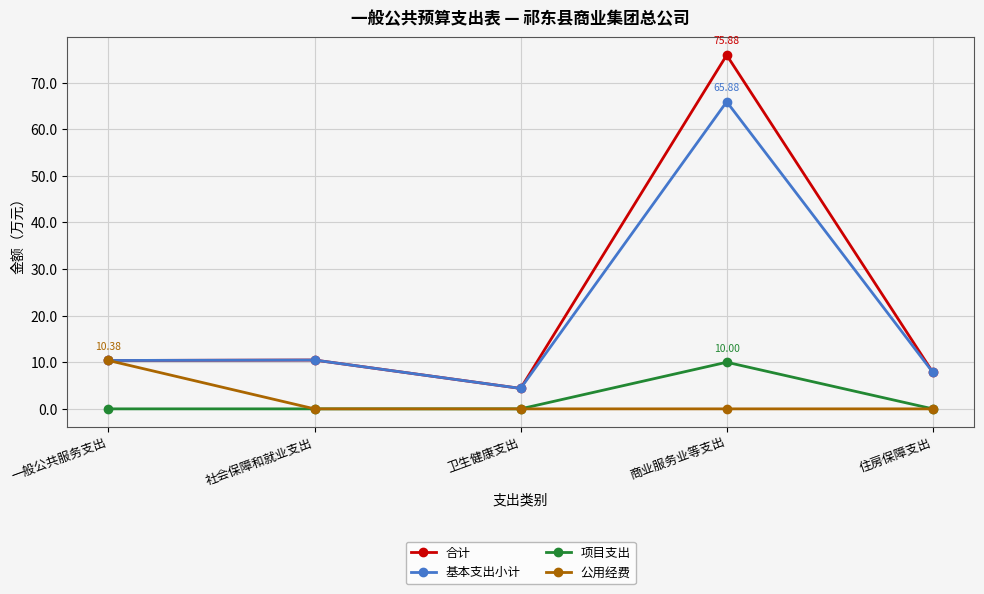

At which label does 基本支出小计 reach its minimum?

卫生健康支出